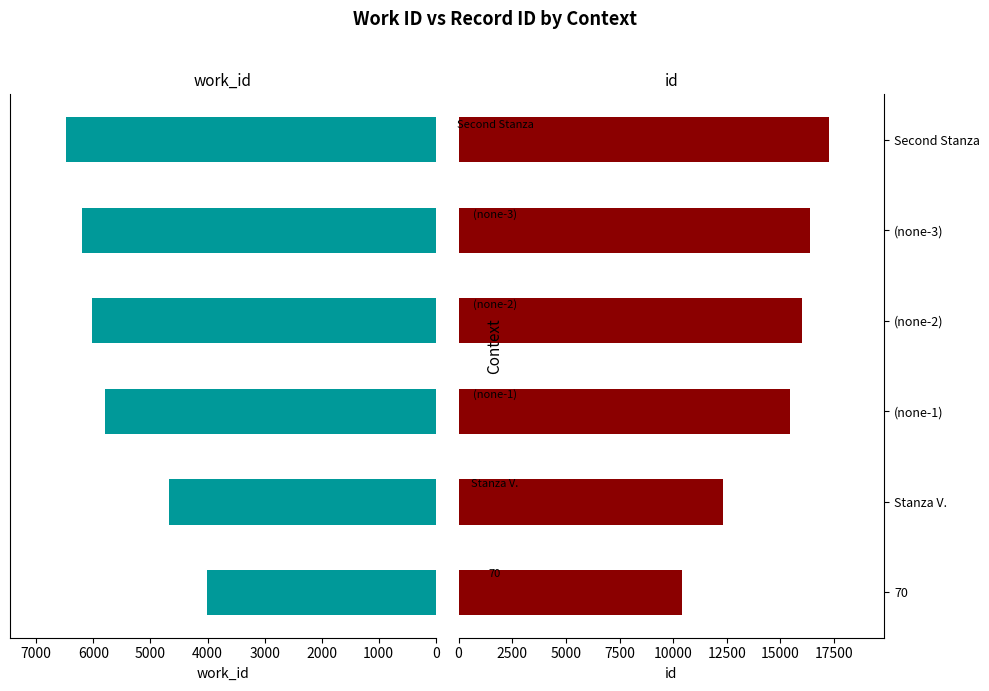

Which series has the widest spread of values?

id